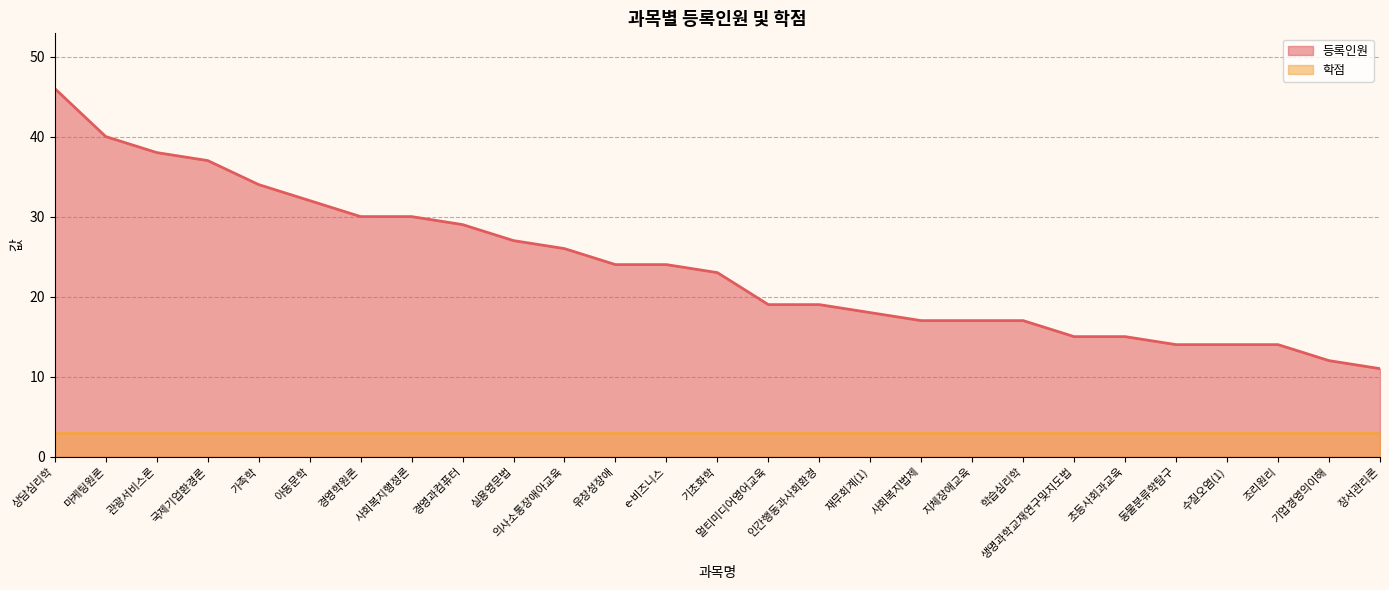

How many values are below 23?

13